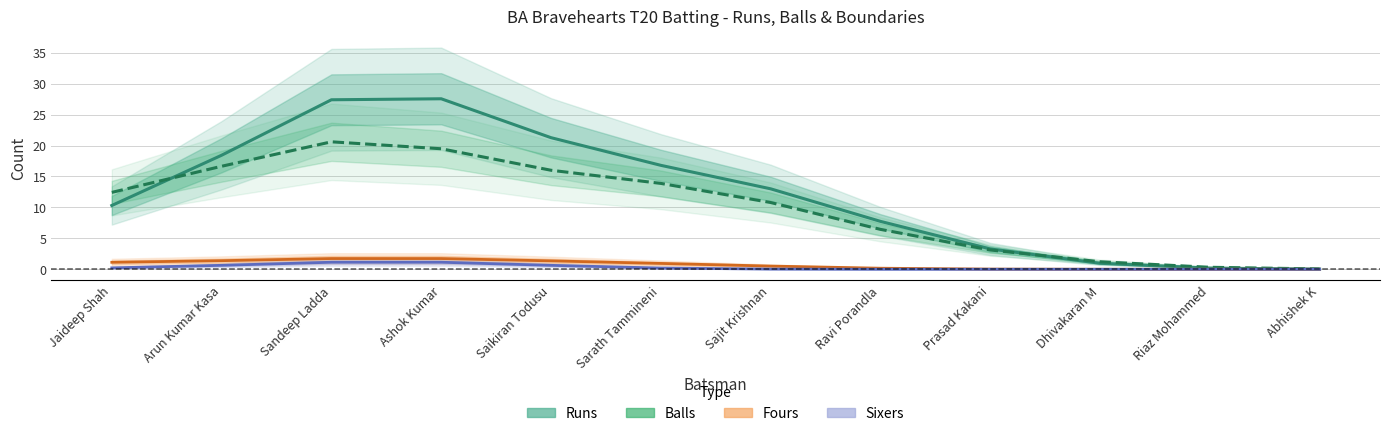

What is the greatest value displayed?

27.6